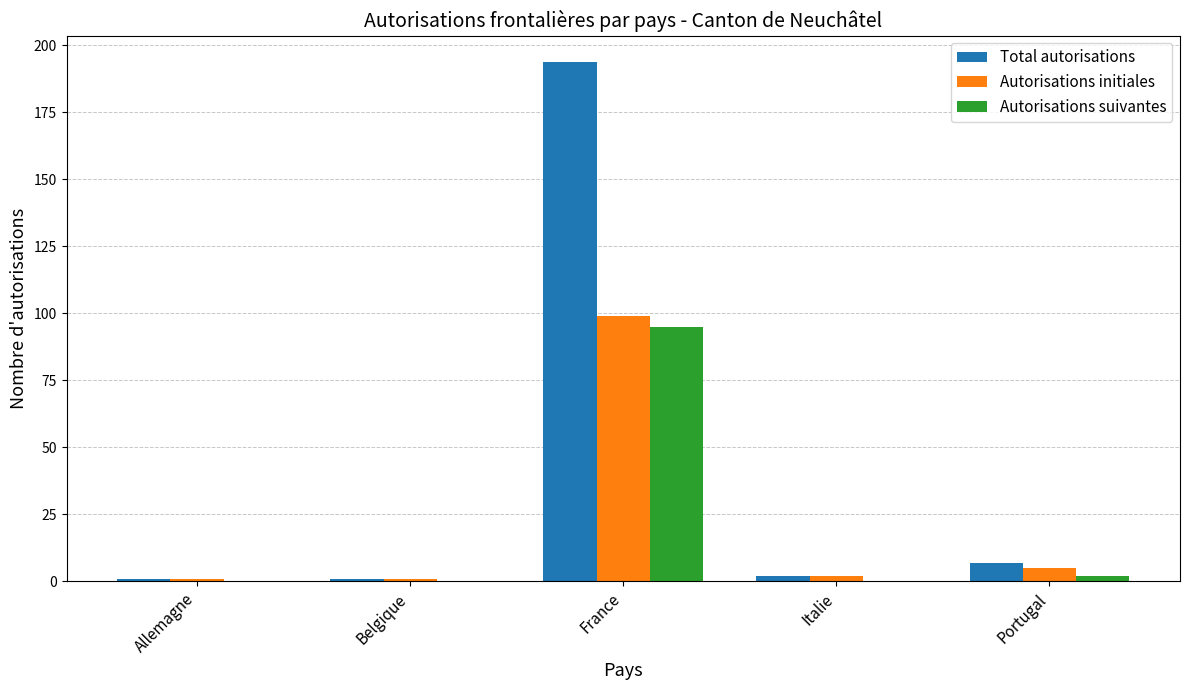

At which category is the sum across all series the highest?

France